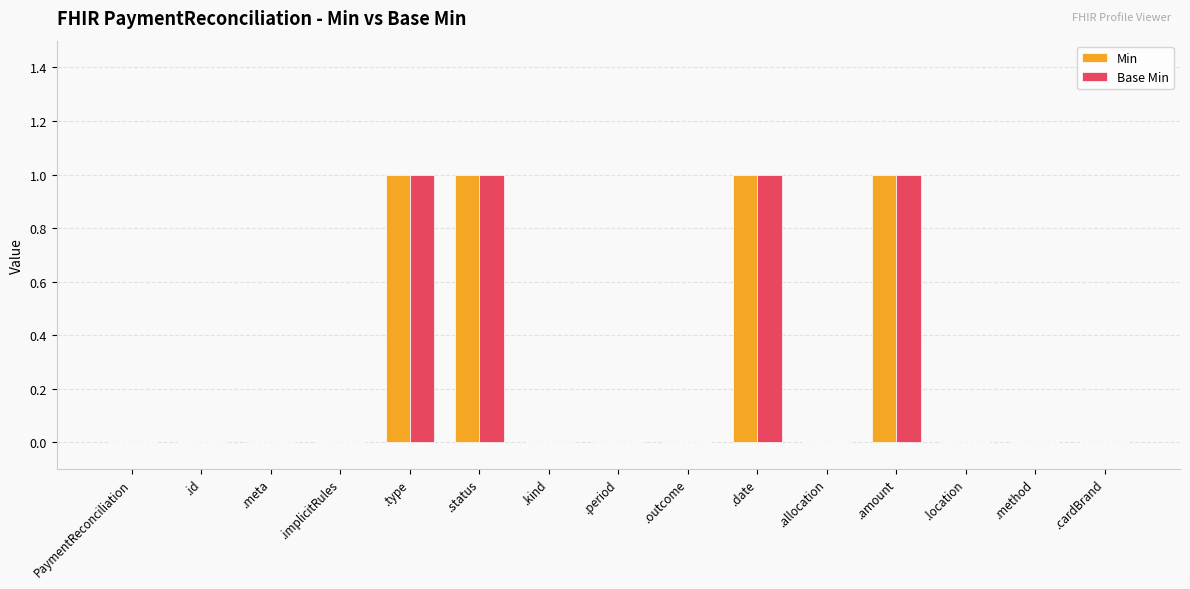

What is the sum of all Base Min values?

4